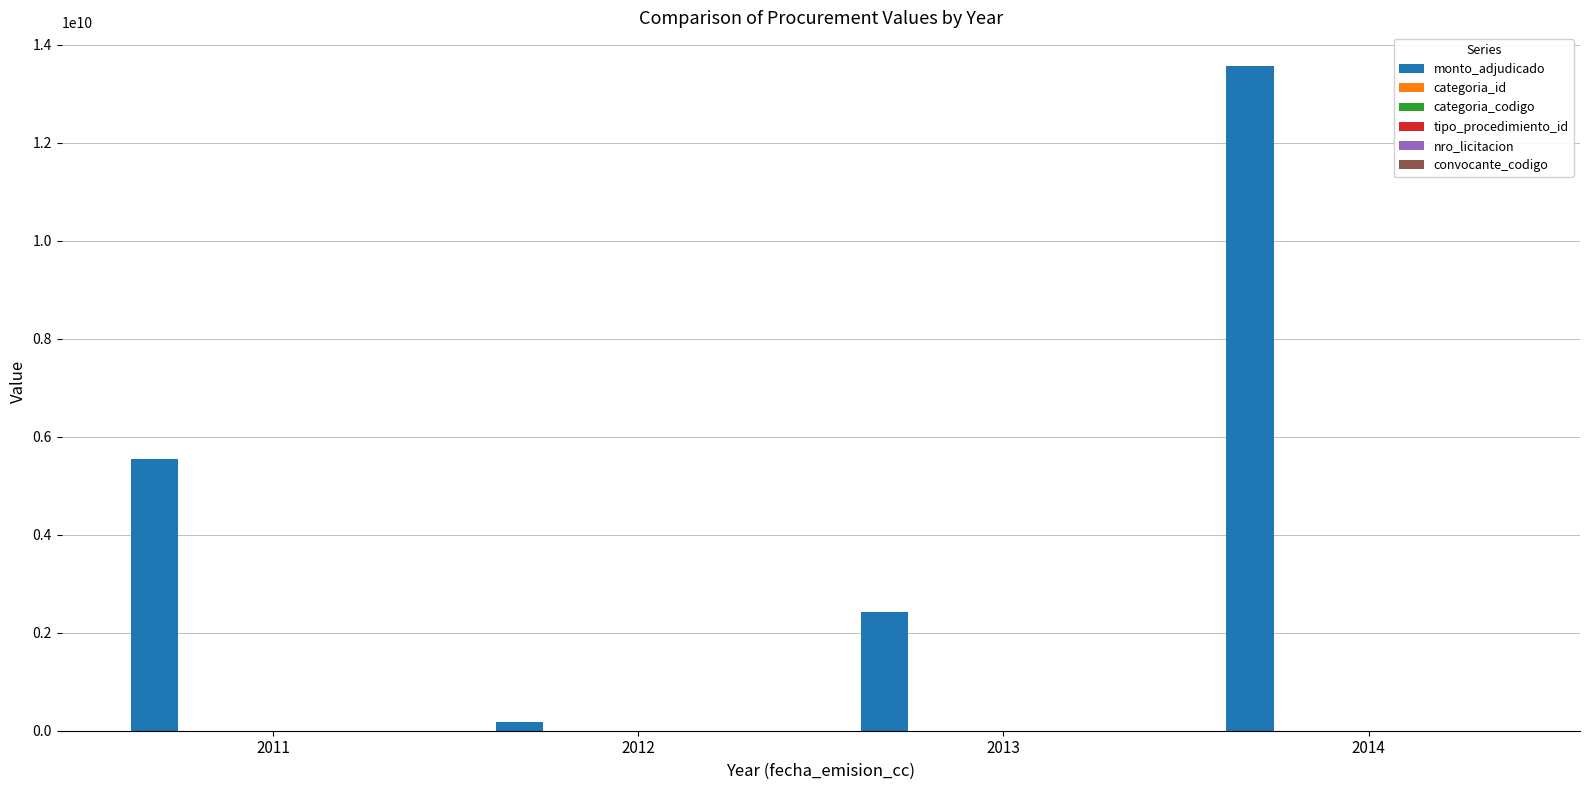

Which series changed the most between 2011 and 2013?

monto_adjudicado